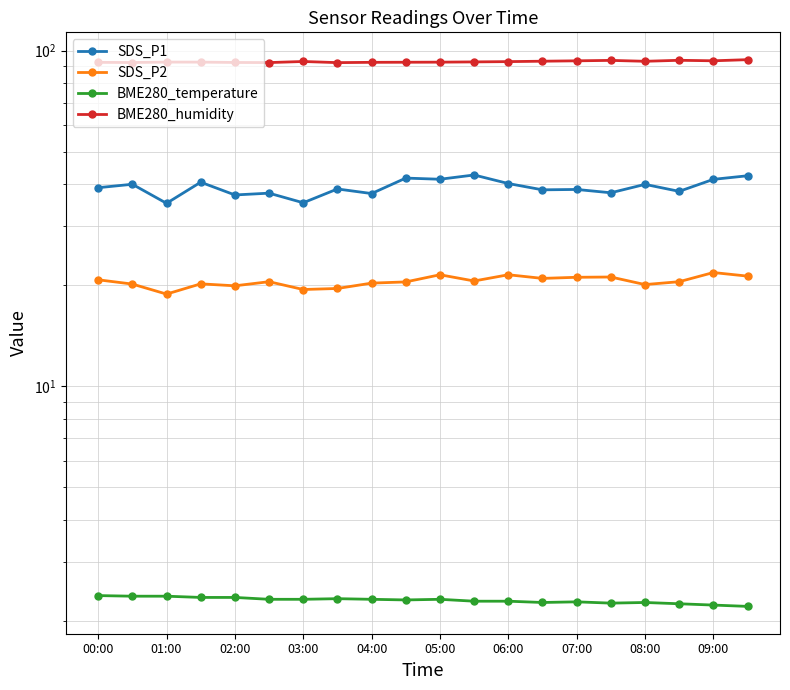

List the series in order of their overall mean, highest first.

BME280_humidity, SDS_P1, SDS_P2, BME280_temperature